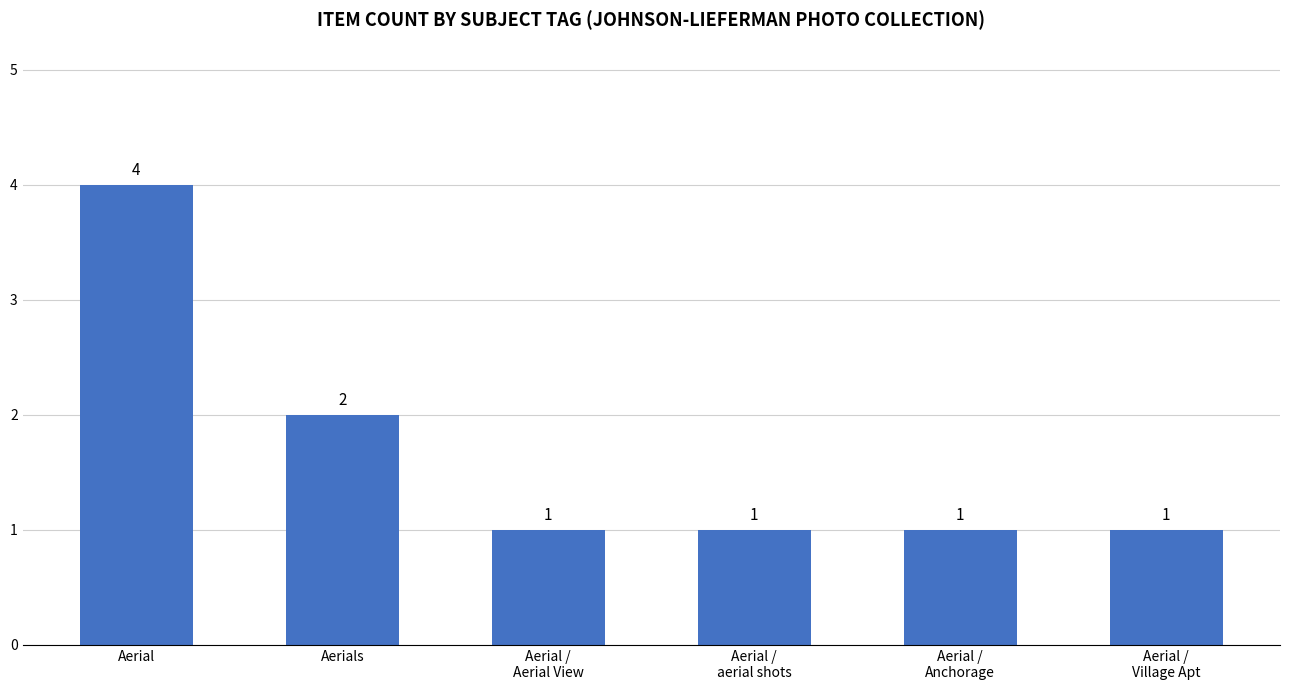

Reading right to left, transcribe all the data shown in this chart.

Aerial /
Village Apt=1	Aerial /
Anchorage=1	Aerial /
aerial shots=1	Aerial /
Aerial View=1	Aerials=2	Aerial=4